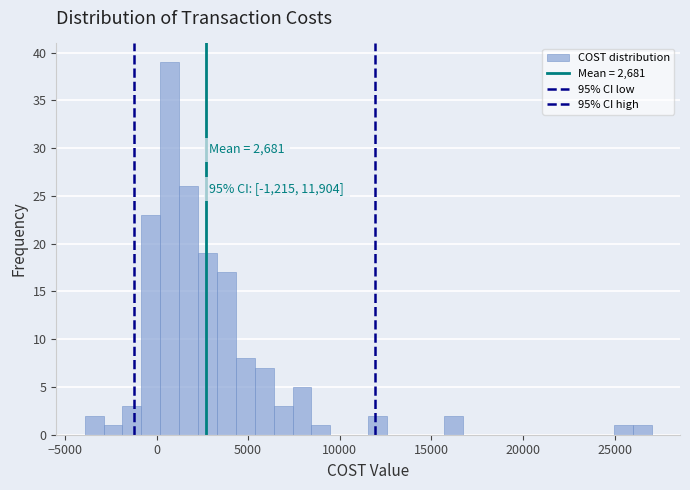

Around what value on the x-axis is the tallest bar? Give the approximate position of its centre, as read against the axis.

500